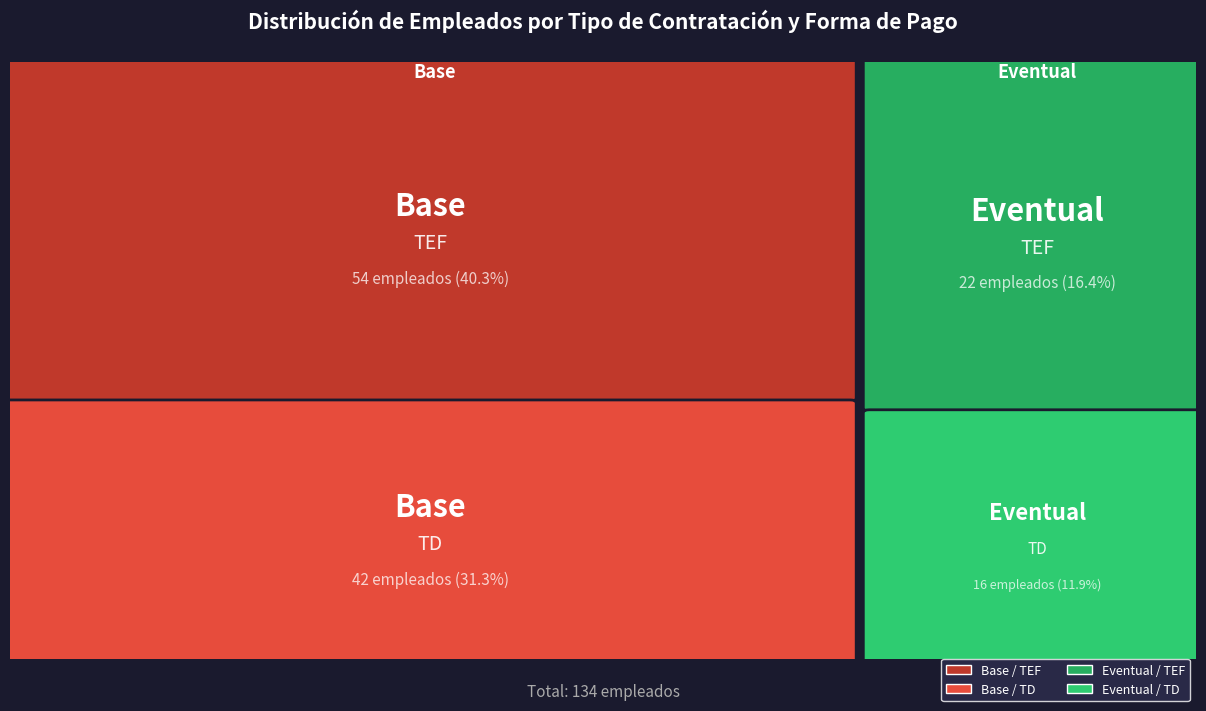

Rank the categories by value from lowest to highest.

Eventual_Tarjeta, Eventual_Transferencia, Base_Tarjeta, Base_Transferencia